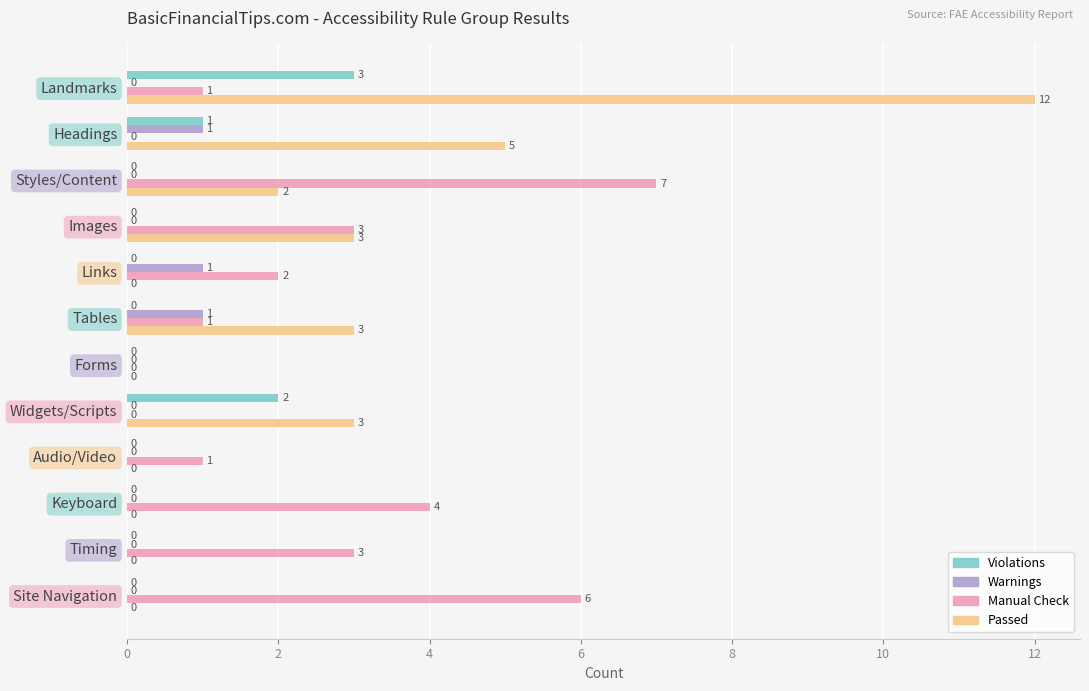

The Manual Check series shows -5 at Forms. True or false?

False